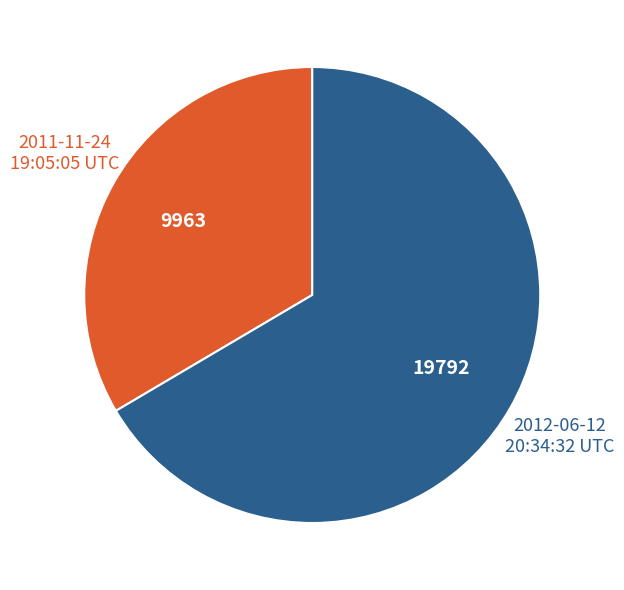

How many segments does this pie chart have?

2